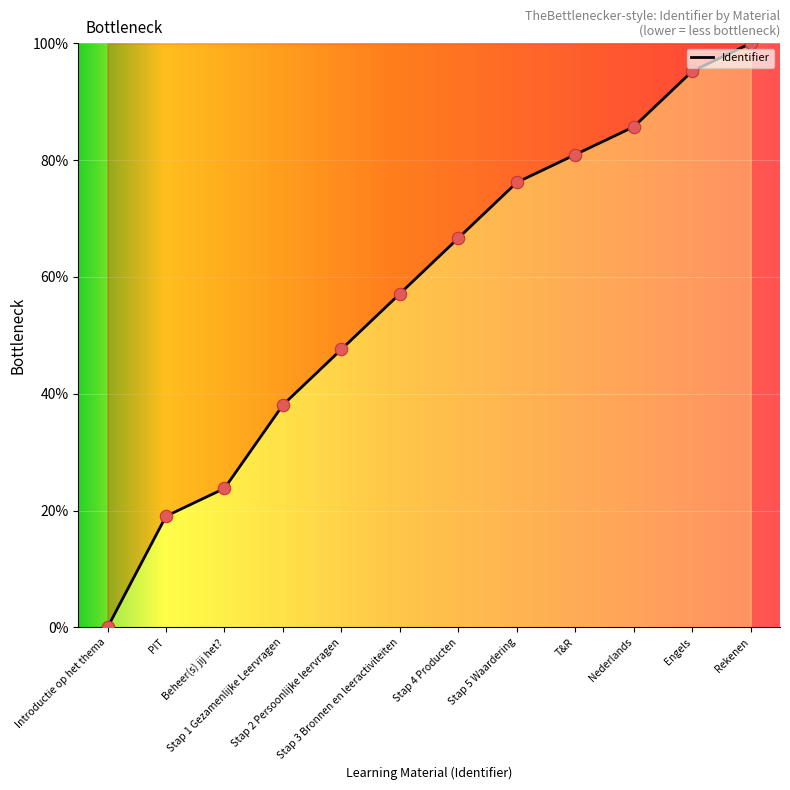

What is the change in value from Stap 4 Producten to Engels?

+28.6